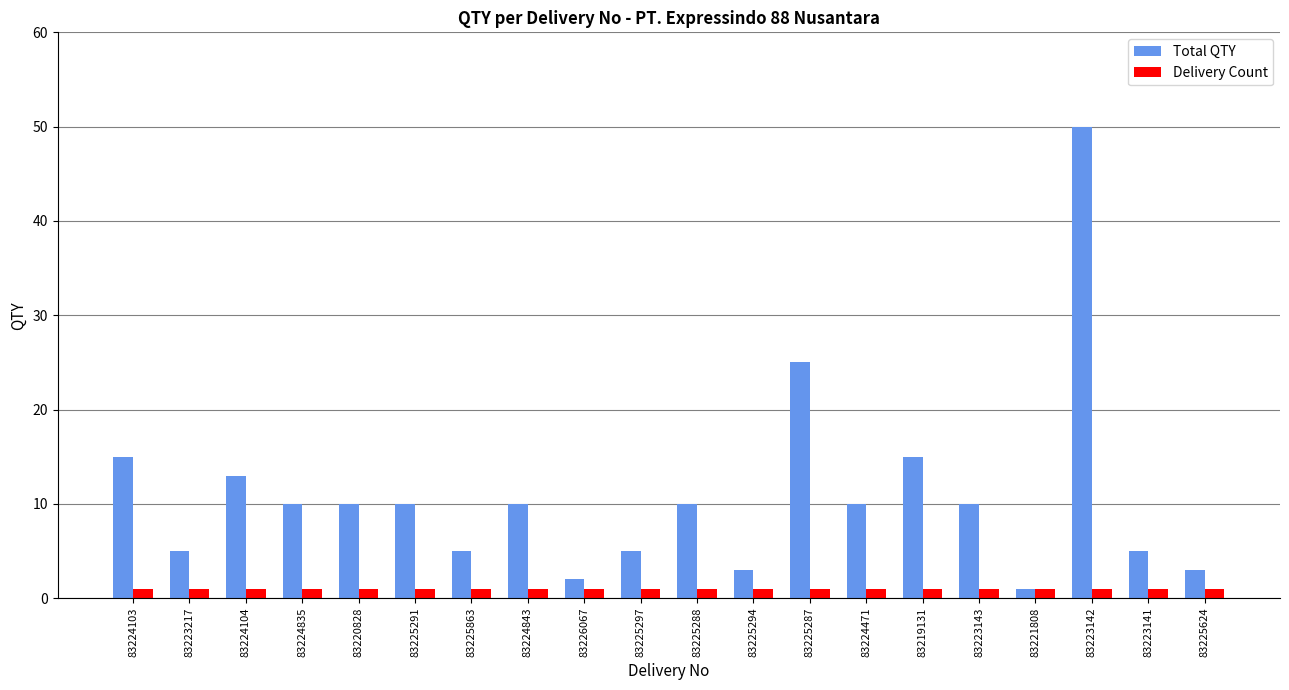

Is the value of Total QTY at 83225624 greater than the value of Delivery Count at 83225624?

Yes